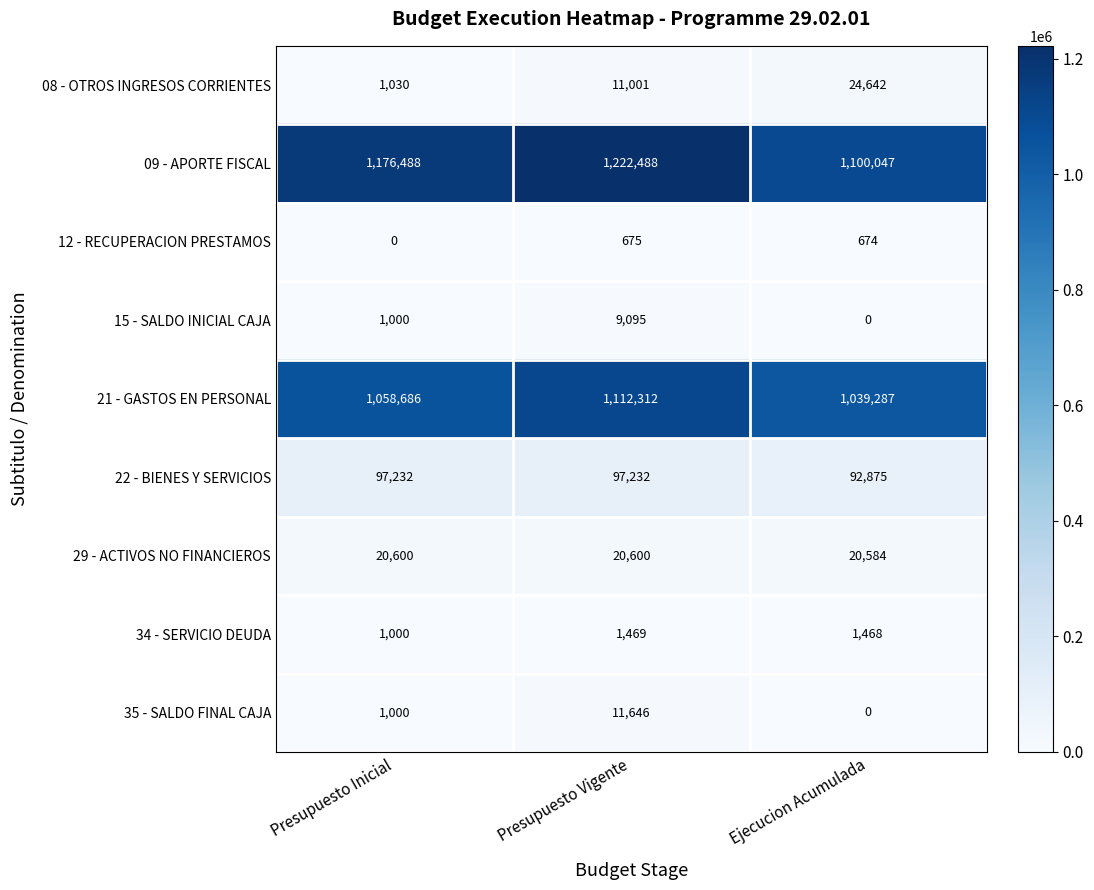

Where is 35 - SALDO FINAL CAJA nearest to the value 5823?

Presupuesto Inicial